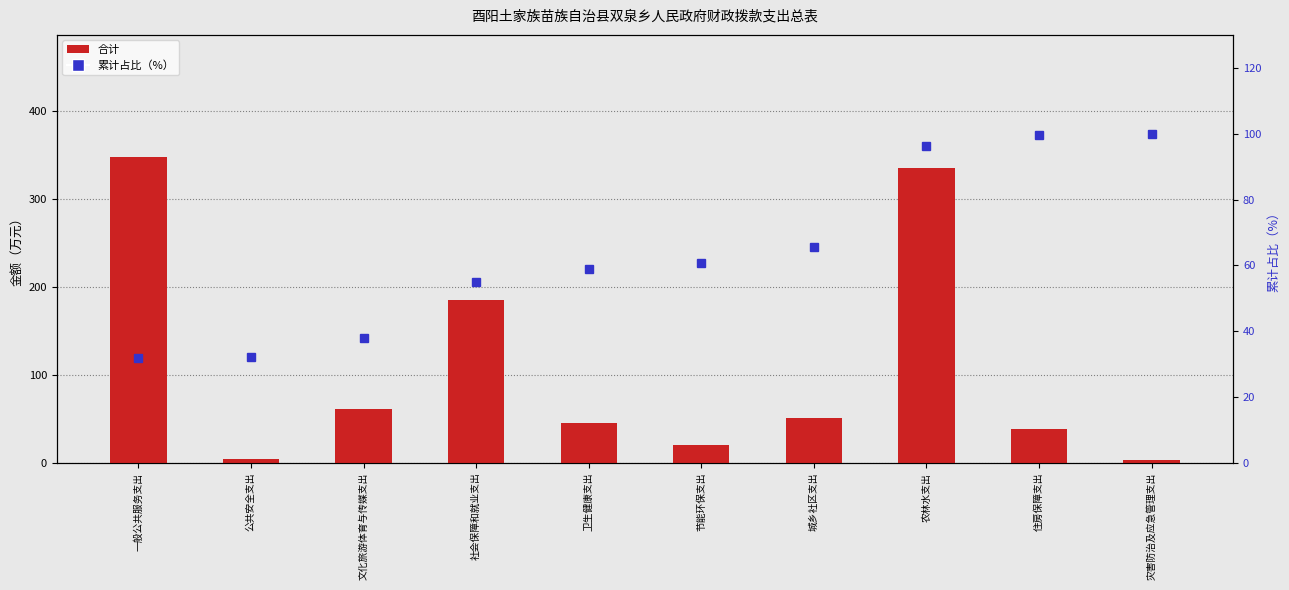

Rank the categories by 合计 value from lowest to highest.

灾害防治及应急管理支出, 公共安全支出, 节能环保支出, 住房保障支出, 卫生健康支出, 城乡社区支出, 文化旅游体育与传媒支出, 社会保障和就业支出, 农林水支出, 一般公共服务支出